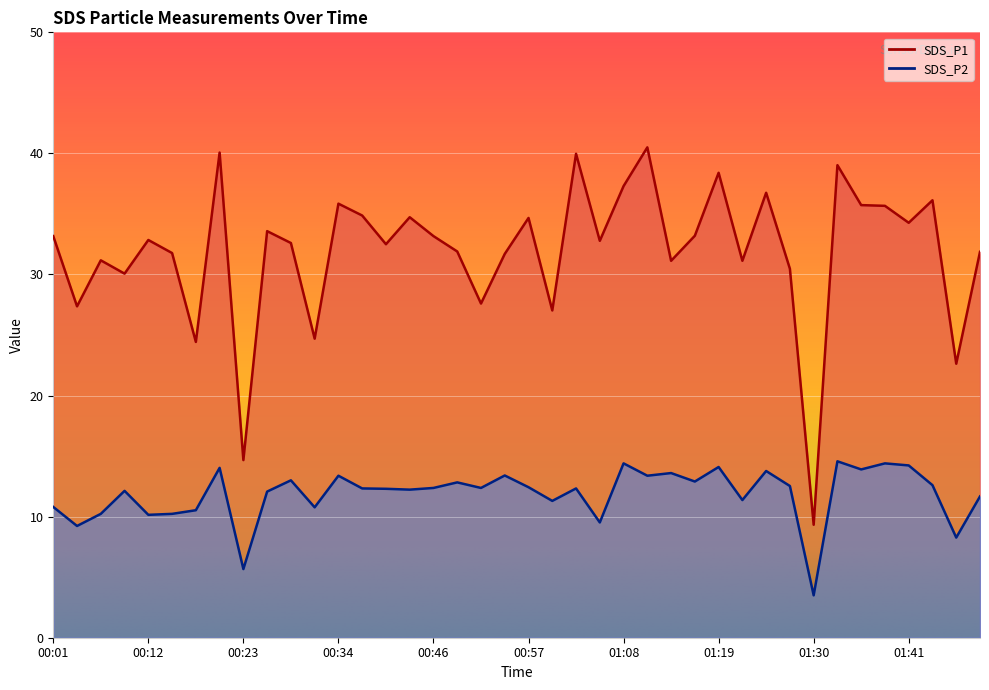

Where is the first local maximum for SDS_P2?

00:09